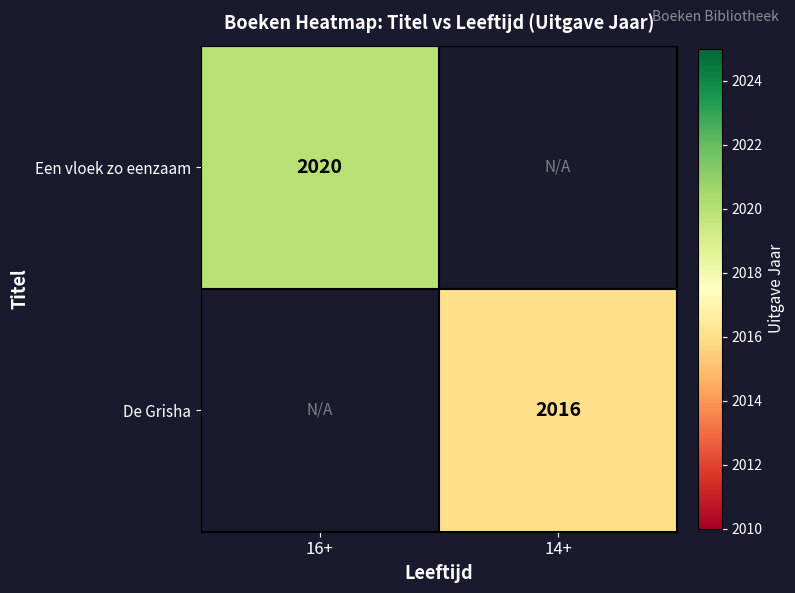

The De Grisha series shows 2016 at 14+. True or false?

True